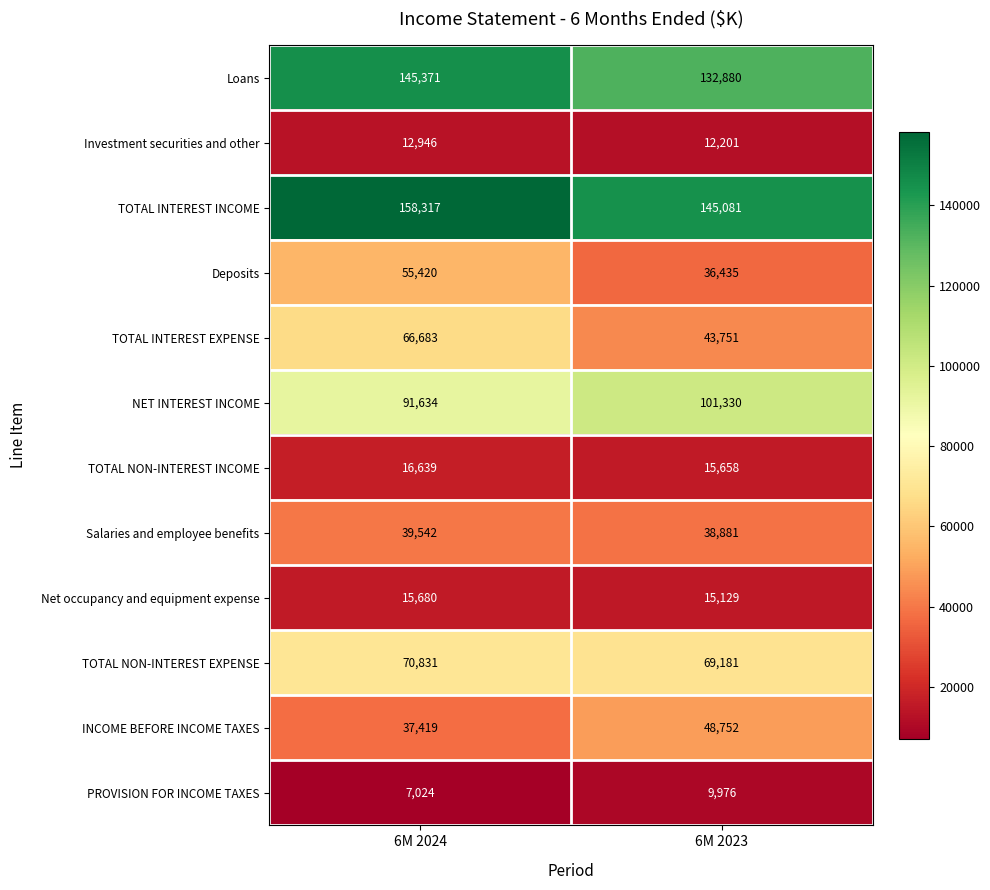

At which category does the chart reach its minimum across all series?

6M 2024